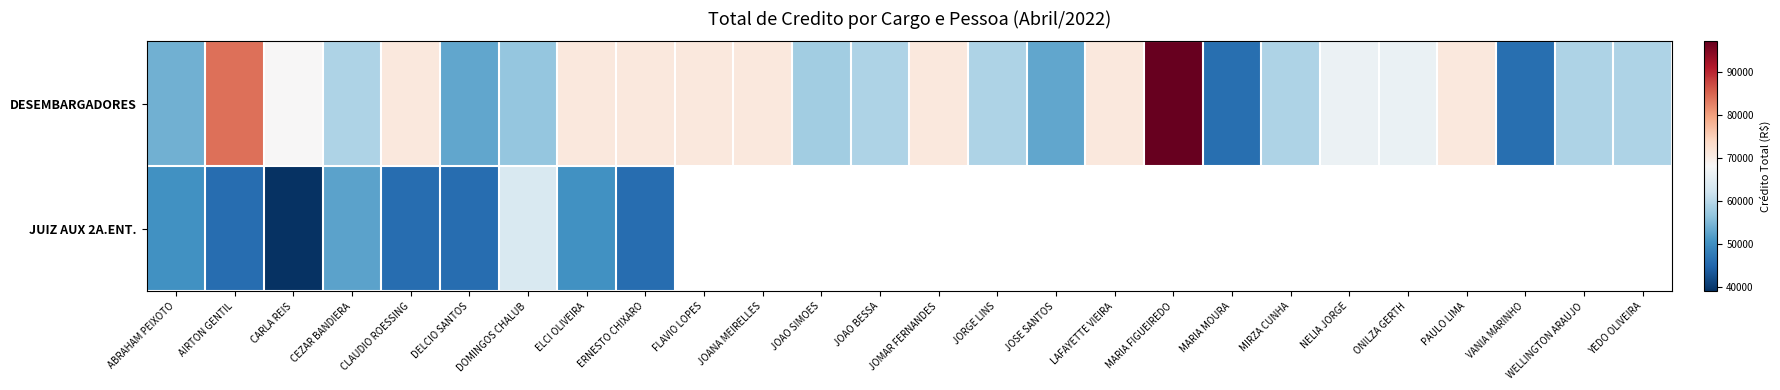

List the series in order of their peak value, lowest first.

JUIZ AUX 2A.ENT., DESEMBARGADORES